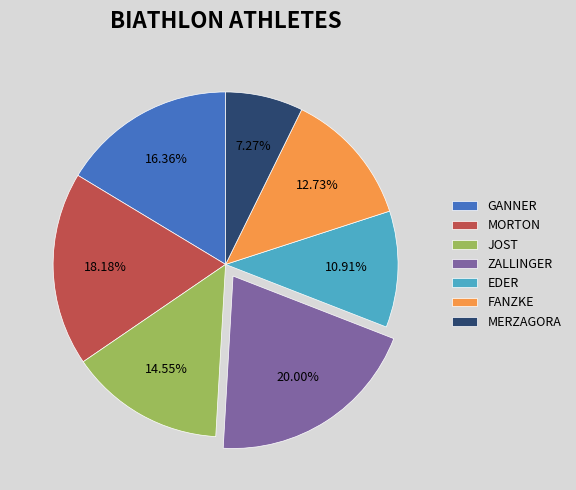

How many slices are in this pie chart?

7